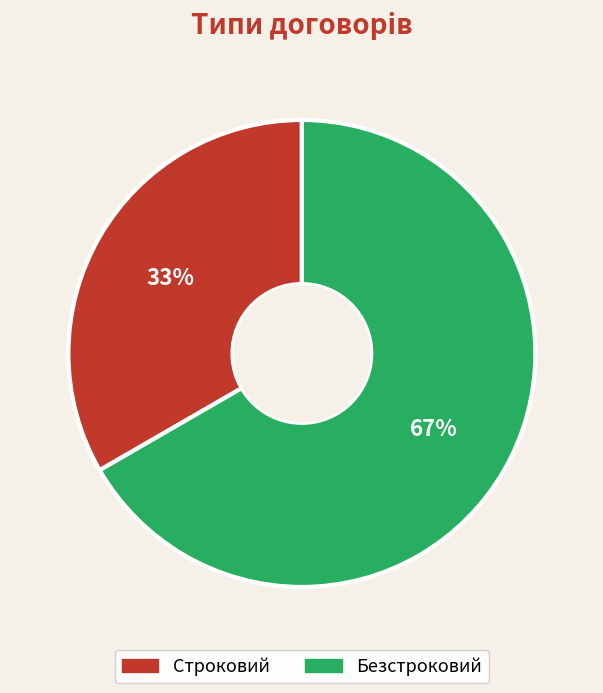

What is the largest slice in the pie chart?

Безстроковий